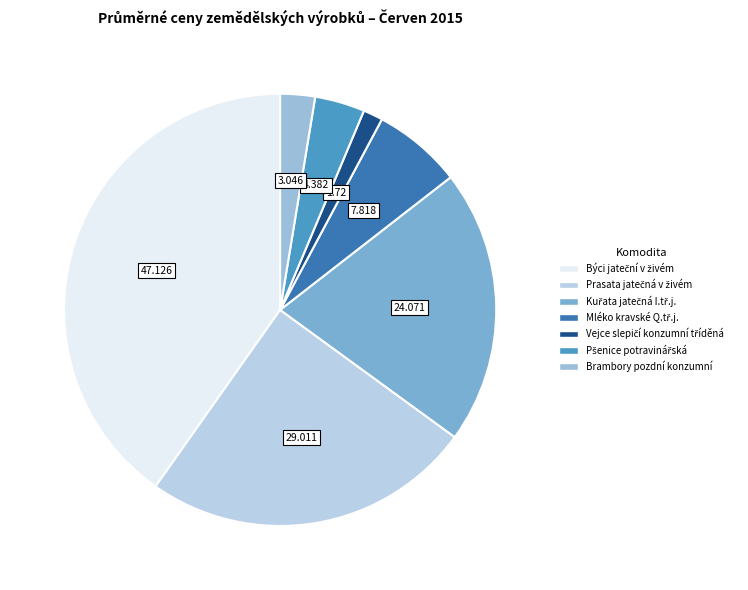

To the nearest percent, what is the difference between the largest and smallest slice percentages?

39%